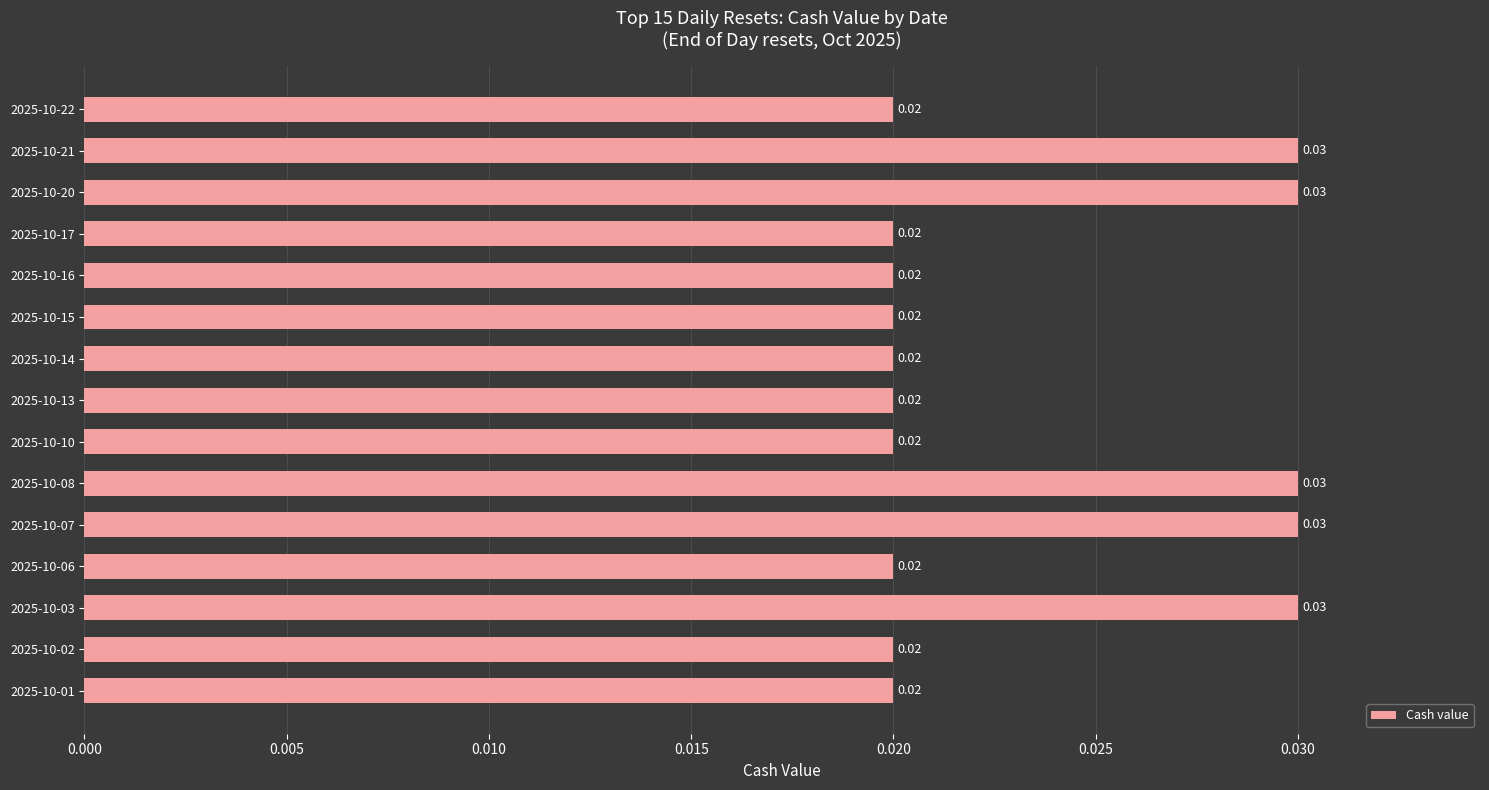

How many series are shown in this chart?

1